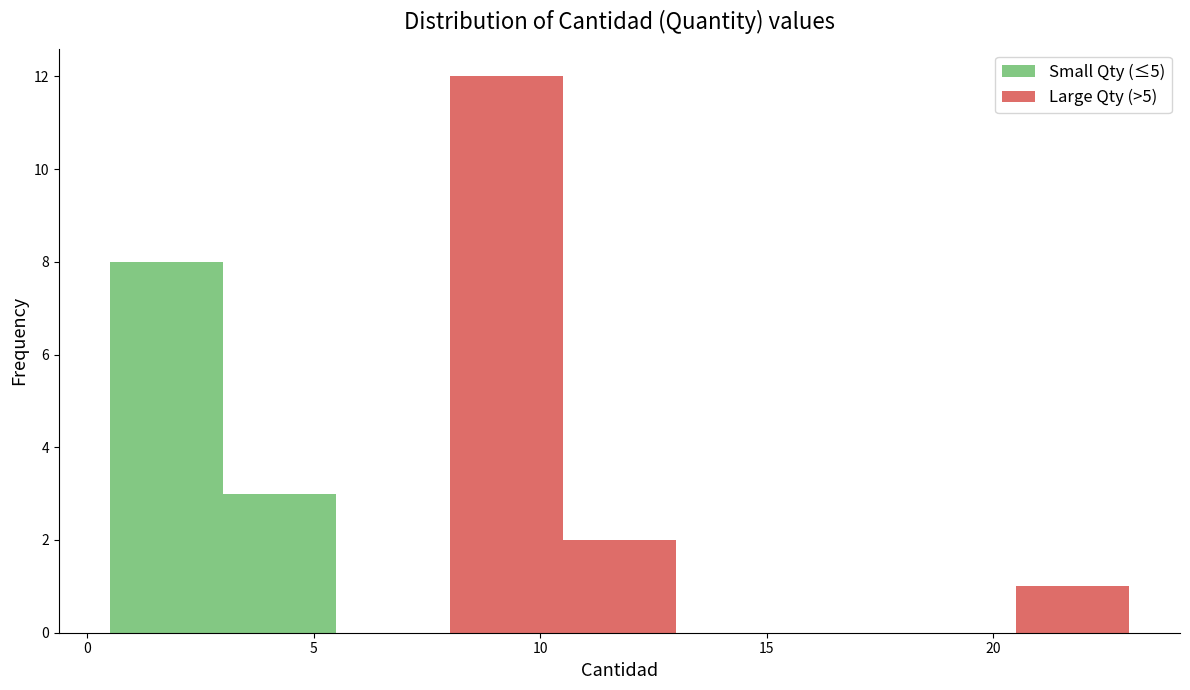

Which range on the x-axis has the tallest stacked bar (by total height)?

8.0 to 10.5